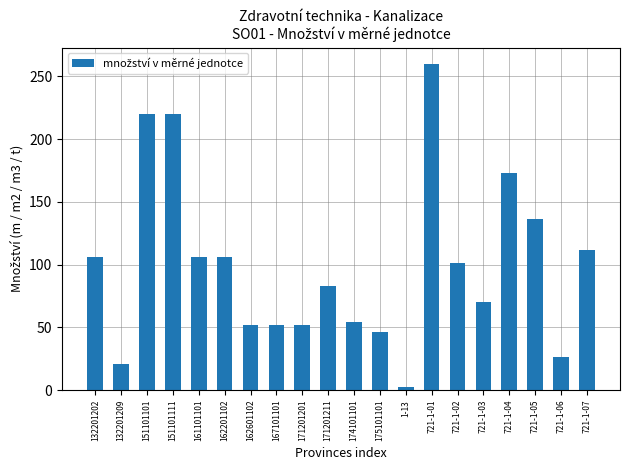

Reading right to left, transcribe all the data shown in this chart.

112.0	26.5	136.0	173.0	70.0	101.0	260.0	2.5	46.0	54.0	83.2	52.0	52.0	52.0	106.0	106.0	220.0	220.0	21.2	106.0